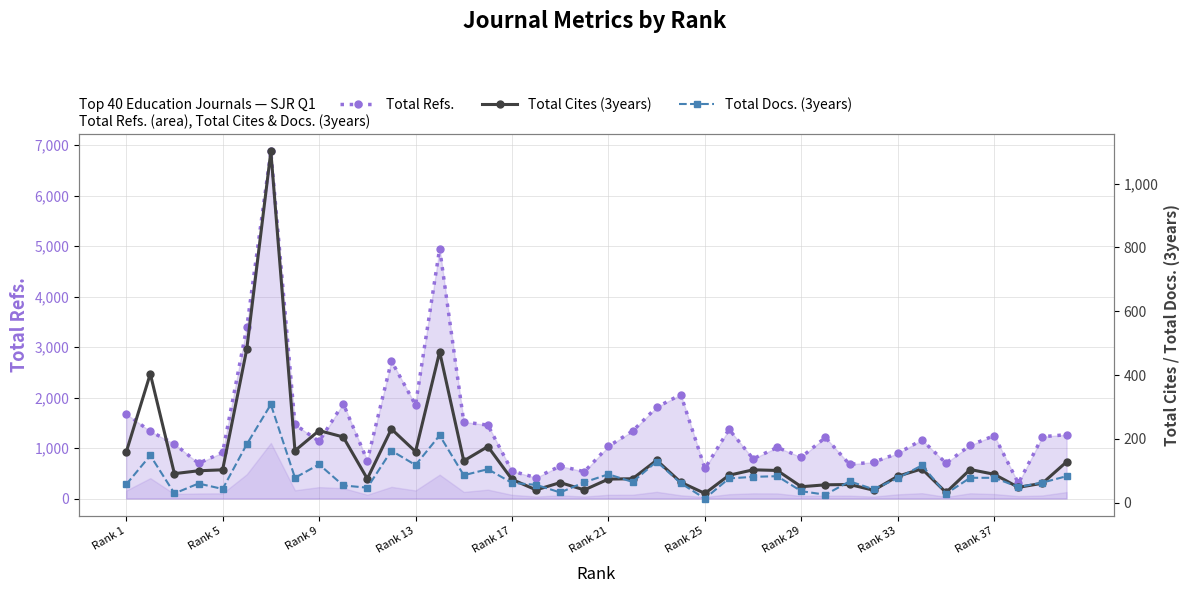

True or false: Total Refs. has more than 1 interior local peaks.

True